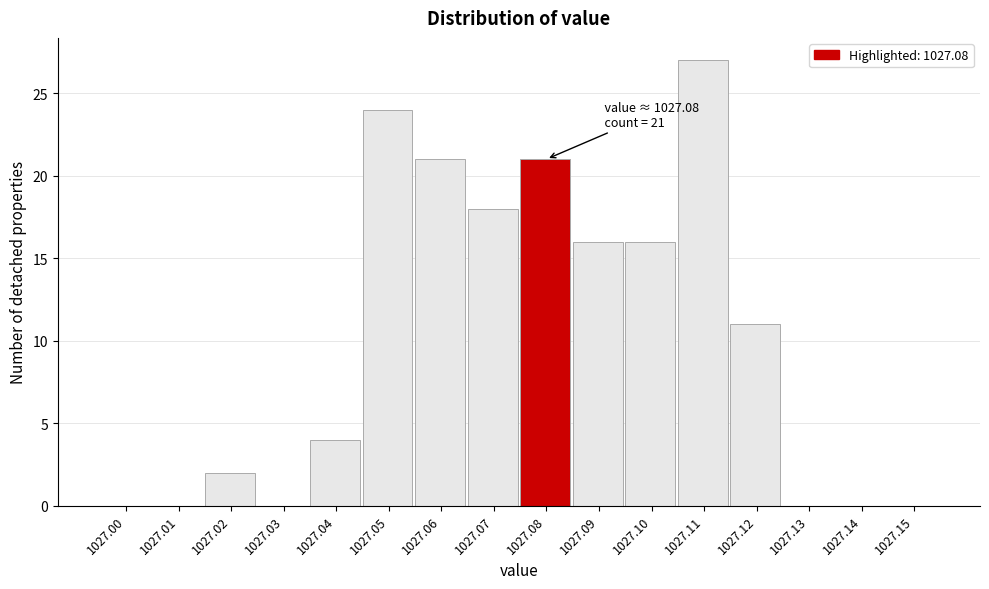

Reading left to right, what are all the values shown in this chart?

1027.00=0	1027.01=0	1027.02=2	1027.03=0	1027.04=4	1027.05=24	1027.06=21	1027.07=18	1027.08=21	1027.09=16	1027.10=16	1027.11=27	1027.12=11	1027.13=0	1027.14=0	1027.15=0